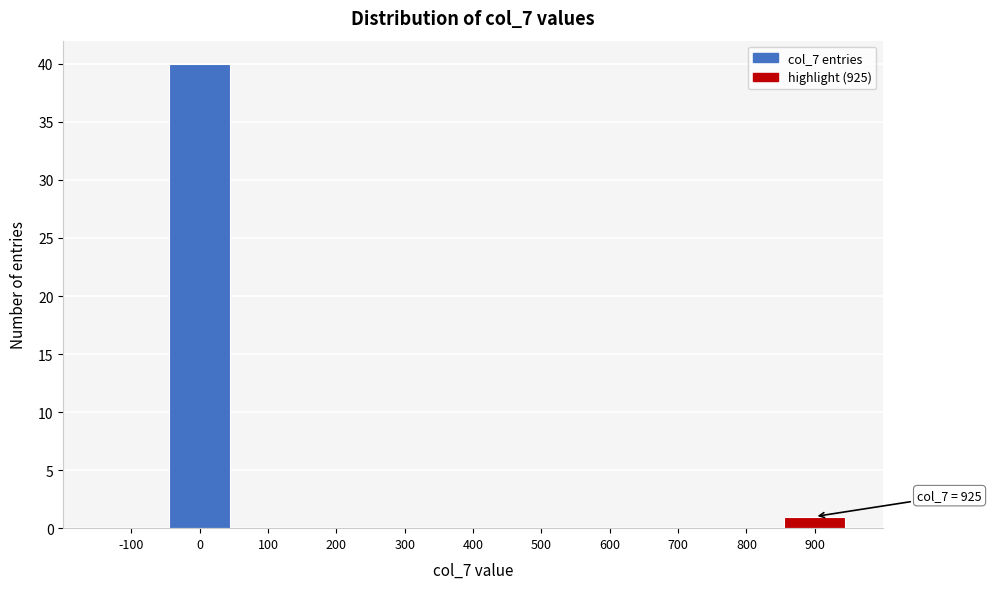

Reading left to right, what are all the values shown in this chart?

-100=0	0=40	100=0	200=0	300=0	400=0	500=0	600=0	700=0	800=0	900=1